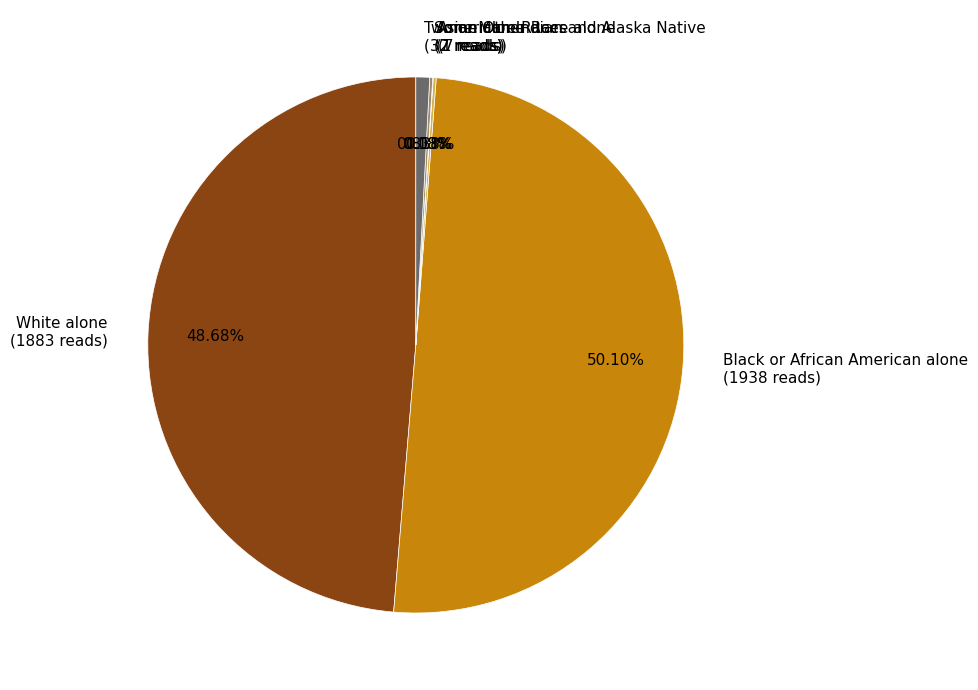

Which slice is the largest?

Black or African American alone